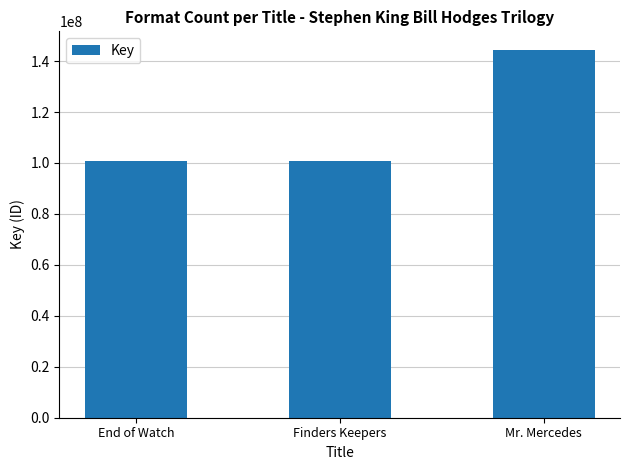

How many data points does each series have?

3